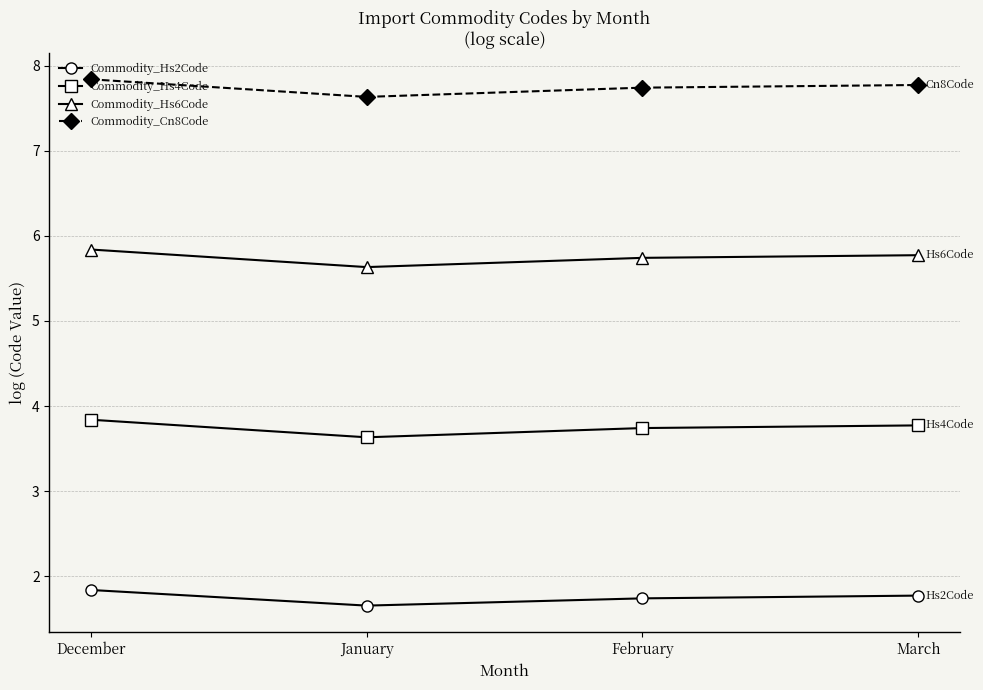

What is the approximate value of Commodity_Hs2Code at January?

1.7